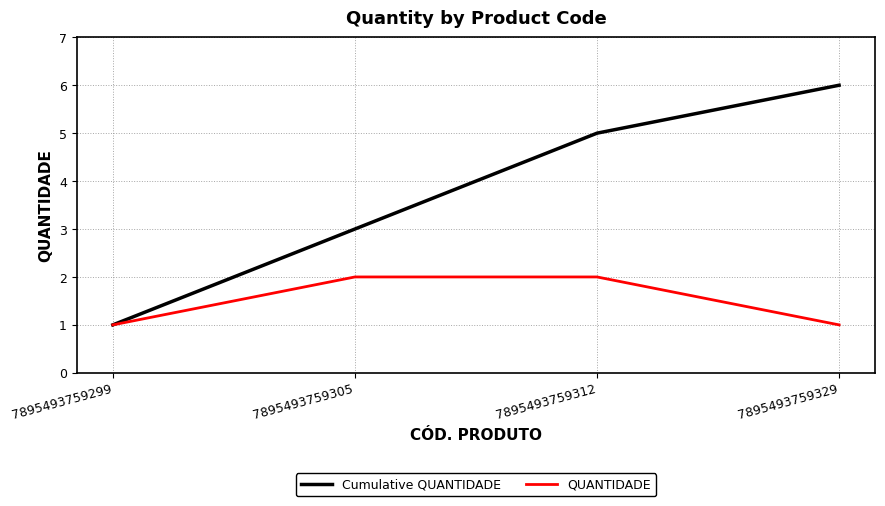

Is it true that Cumulative QUANTIDADE equals 1 at 7895493759299?

True